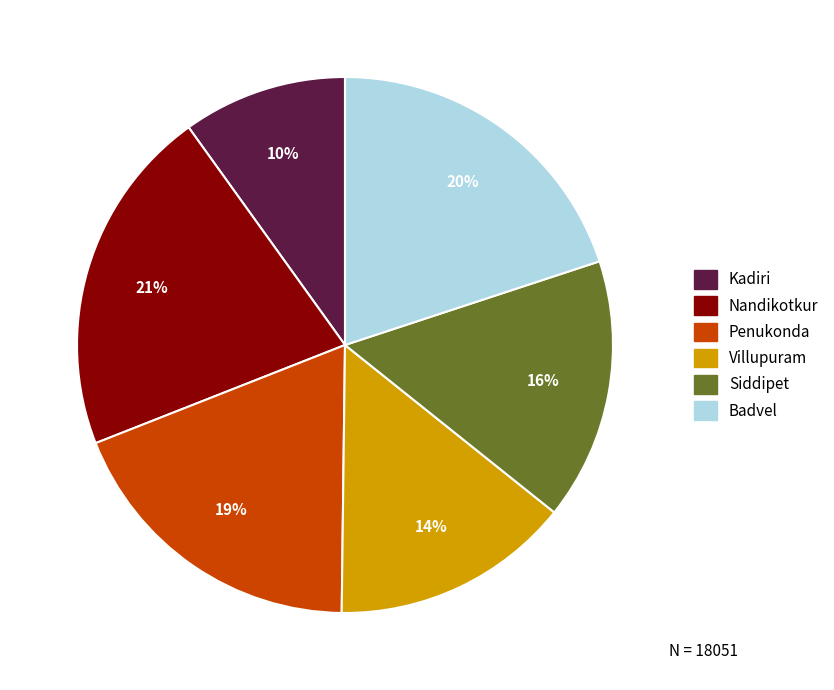

To the nearest percent, what is the difference between the largest and smallest slice percentages?

11%